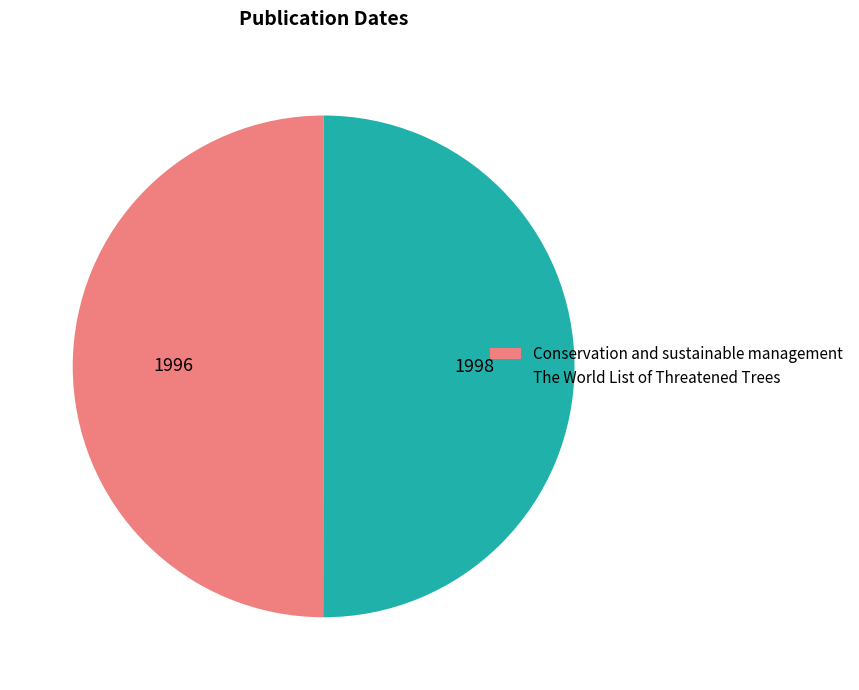

What is the ratio of the value at The World List of Threatened Trees to the value at Conservation and sustainable management?

1.0